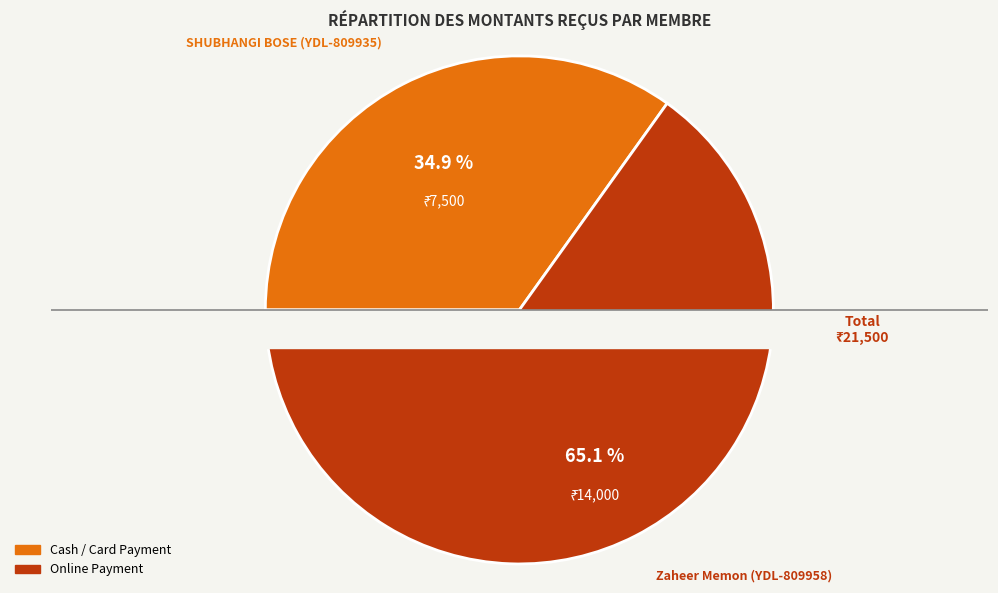

What is the smallest slice in the pie chart?

SHUBHANGI BOSE (YDL-809935)